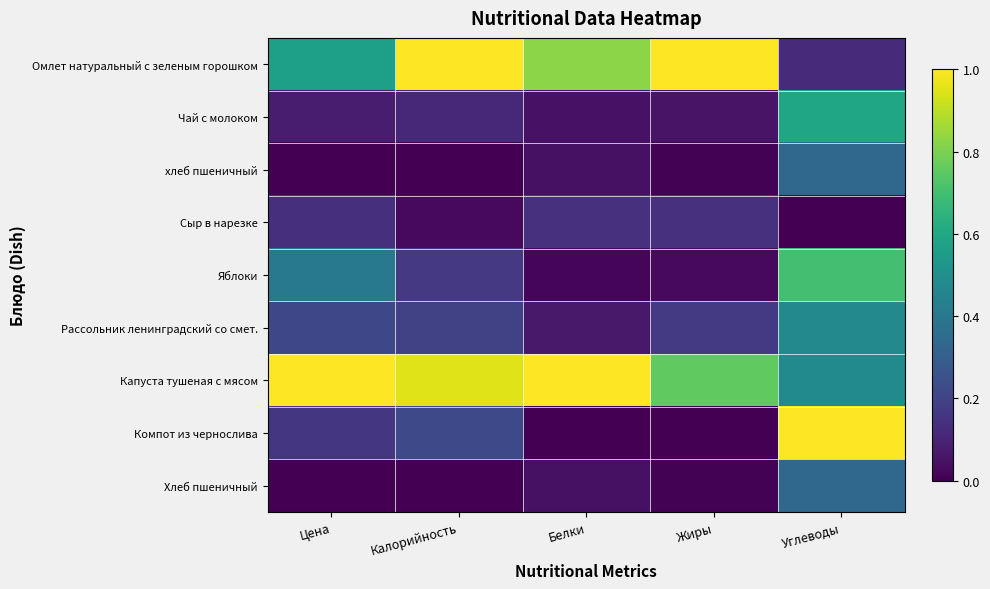

At how many categories does at least one series exceed 0?

5